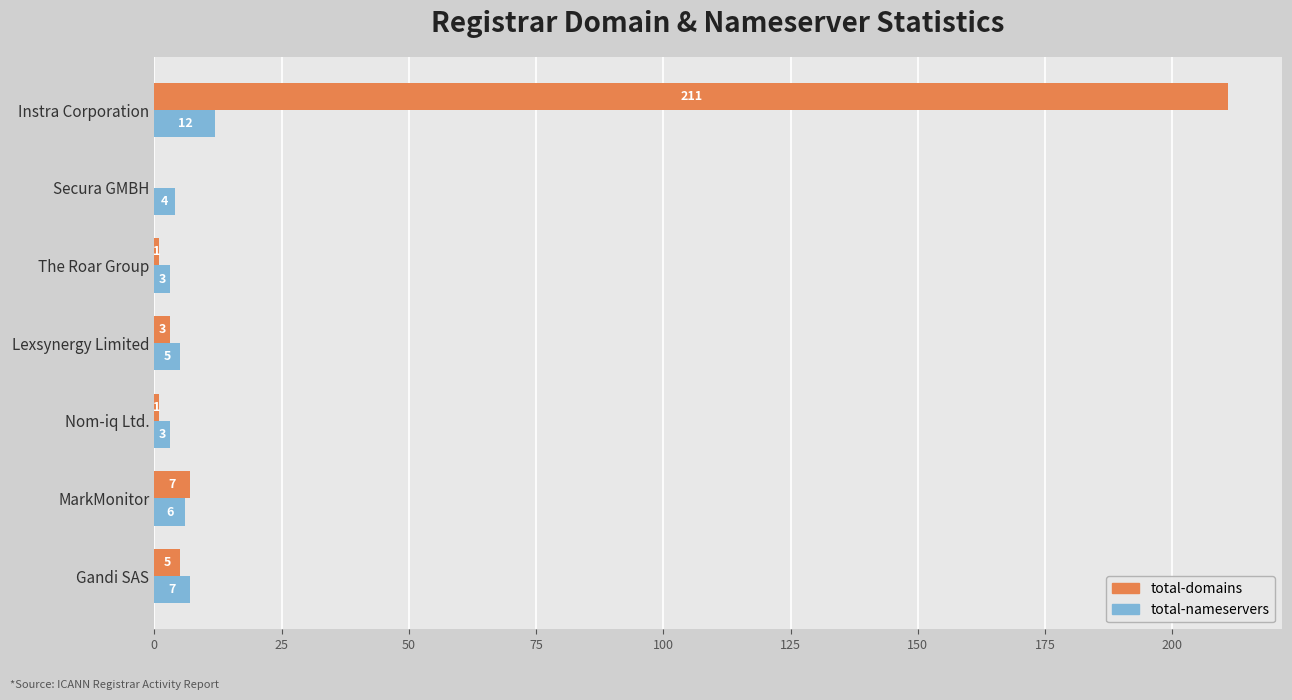

Which series has the largest total across all categories?

total-domains